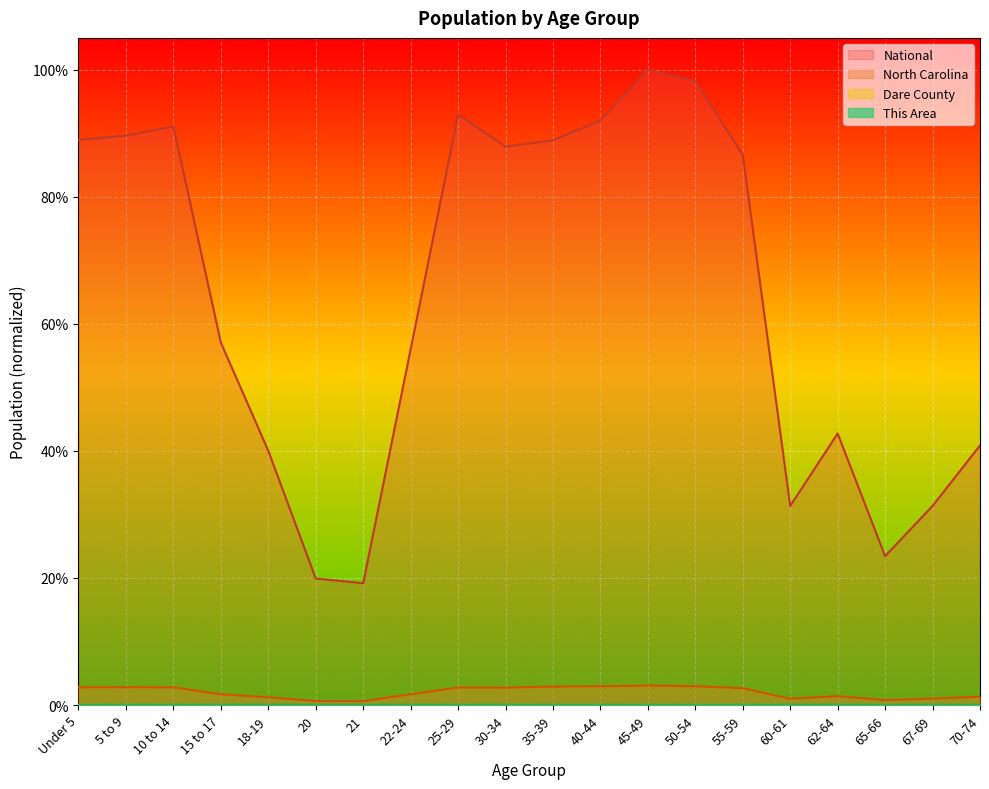

True or false: Dare County has a value of 0.0 at 67-69.

True